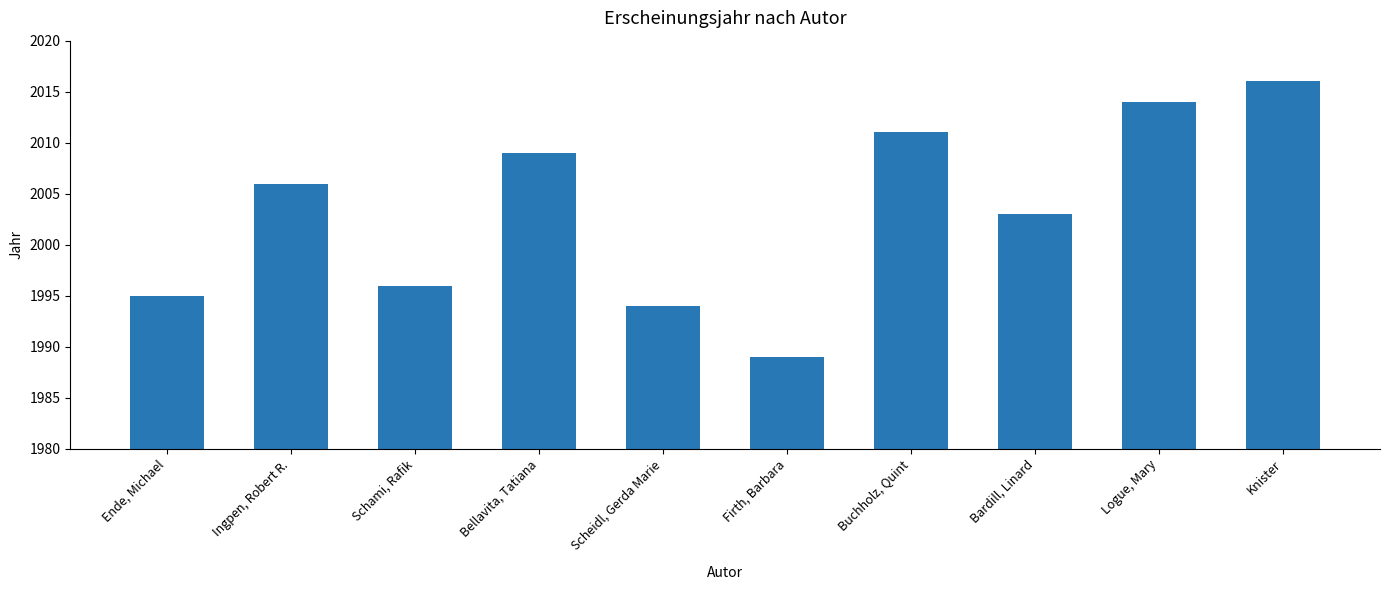

What is the change in value from Scheidl, Gerda Marie to Buchholz, Quint?

+17